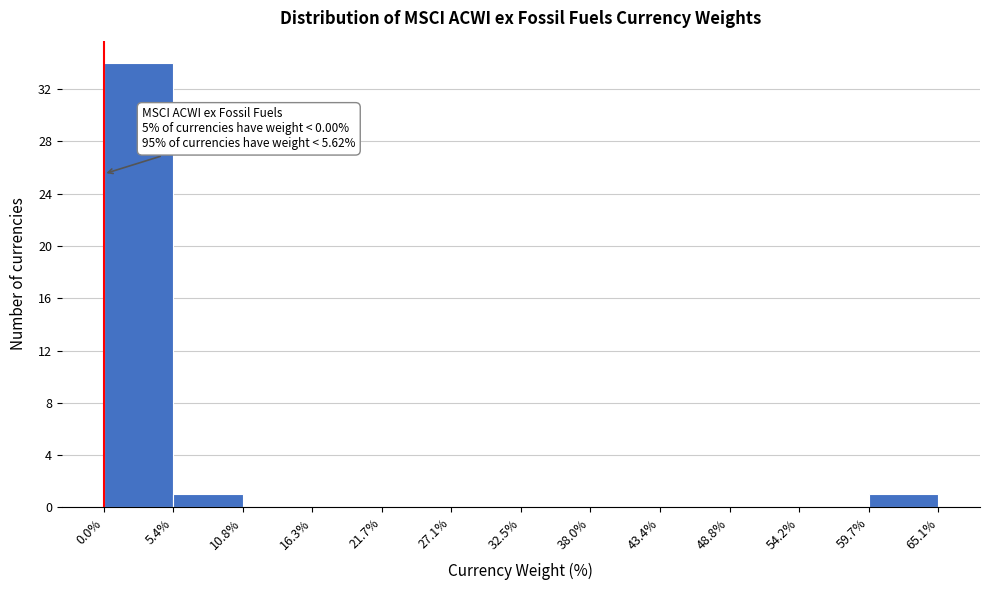

Over which range of the x-axis is the bar tallest?

0.0% to 5.4%